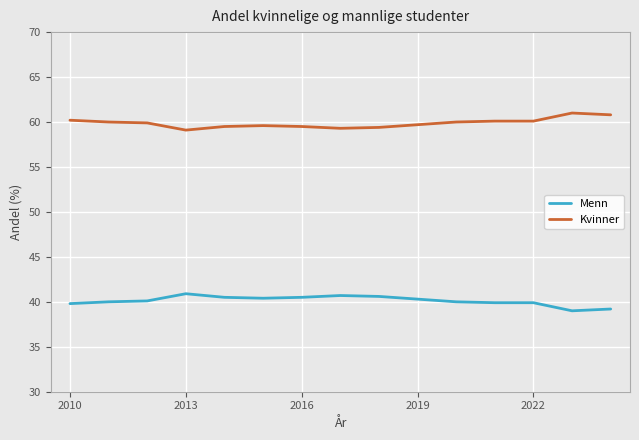

At how many categories does at least one series exceed 47?

15